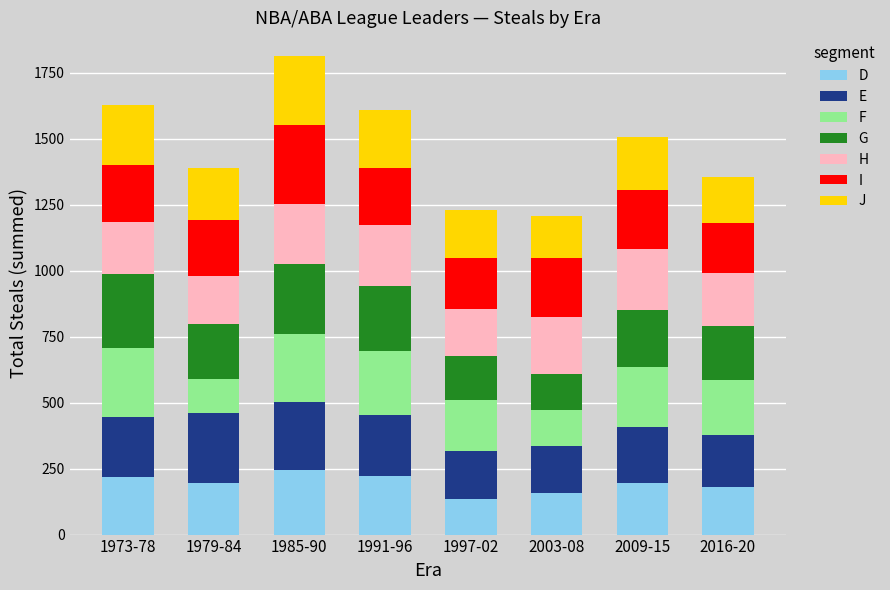

What is the maximum value for D?

243